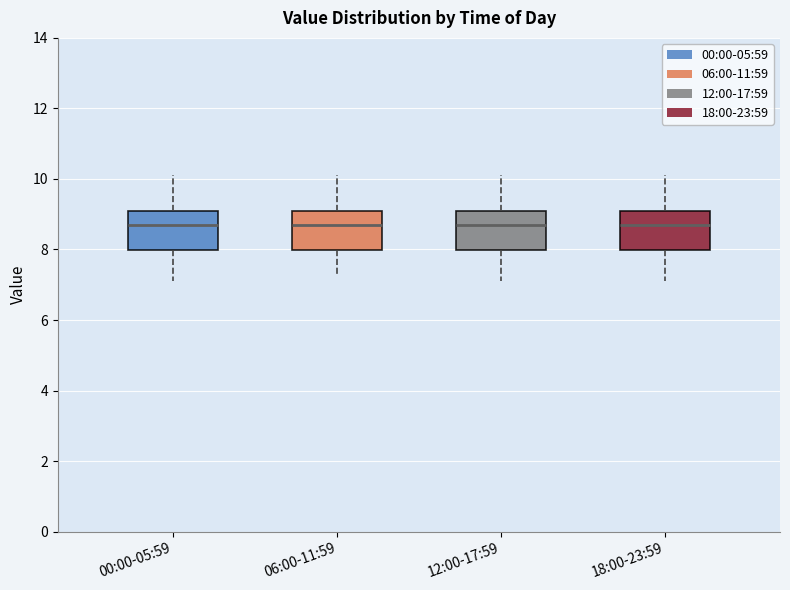

Reading left to right, read every box against the y-axis: the position of its median line, the range the box covers, and the ends of its whiskers. The values are not printed on the chart, so give them approximately, as read against the axis.

00:00-05:59: median 8.8, box 8.0 to 9.2, whiskers 7.2 to 10.2
06:00-11:59: median 8.8, box 8.0 to 9.2, whiskers 7.4 to 10.2
12:00-17:59: median 8.8, box 8.0 to 9.2, whiskers 7.2 to 10.2
18:00-23:59: median 8.8, box 8.0 to 9.2, whiskers 7.2 to 10.2